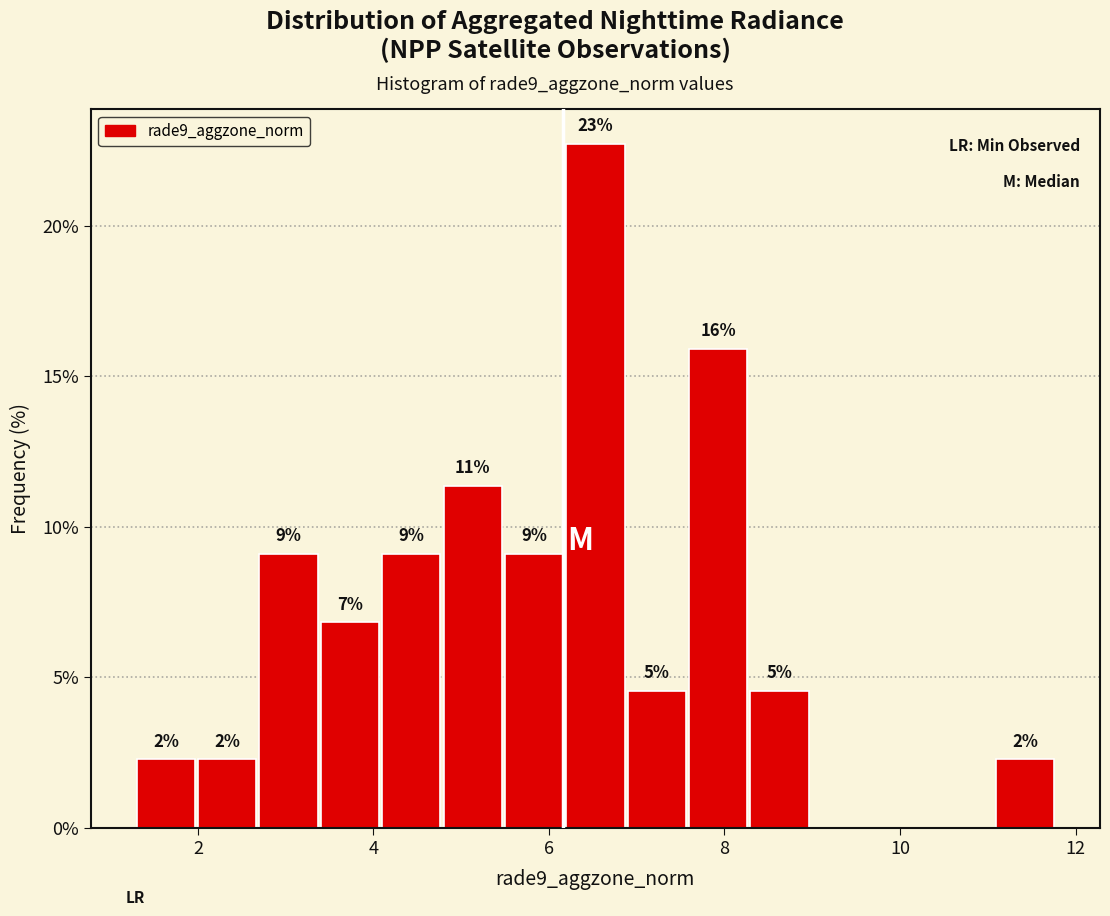

Read against the x-axis, roughly where is the centre of the tallest bar?

6.6